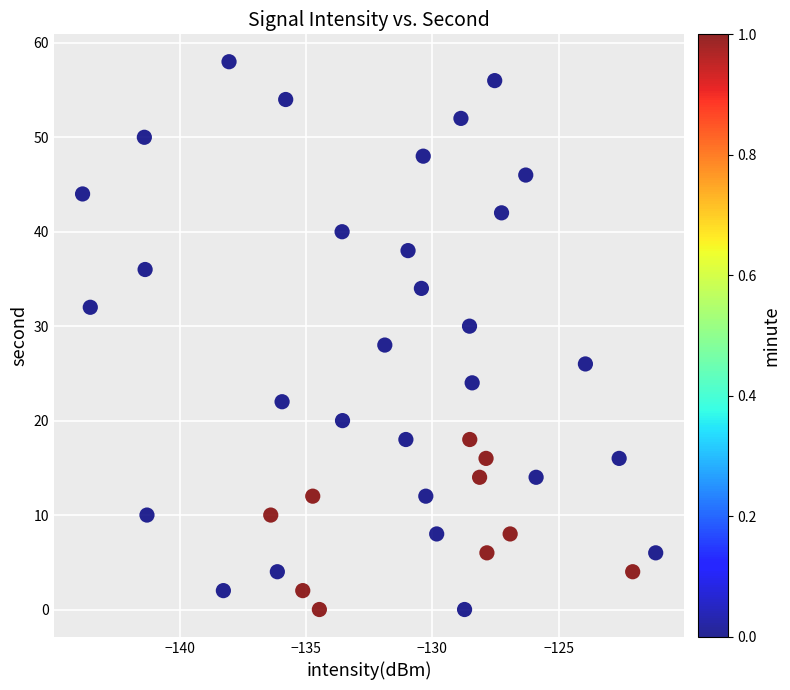

What is the range of Y values (max minus min)?

58